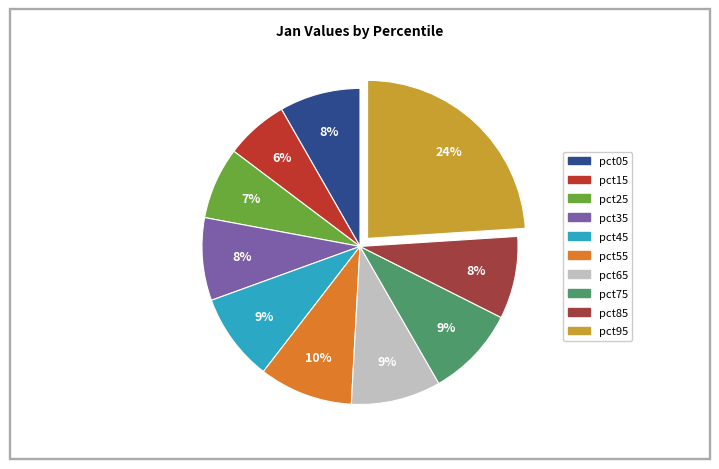

Is it true that pct45 is 9% of the pie?

True